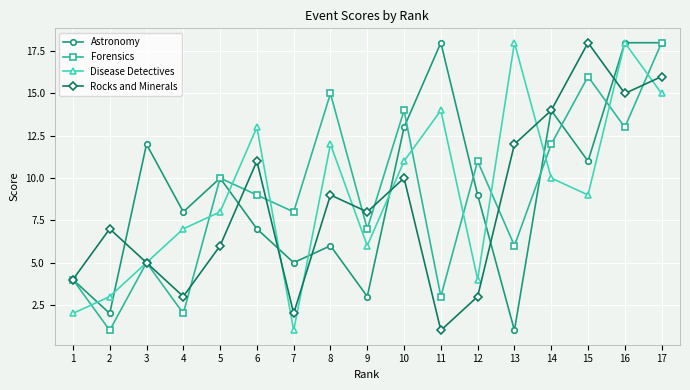

How many data points in Forensics are less than 9?

8